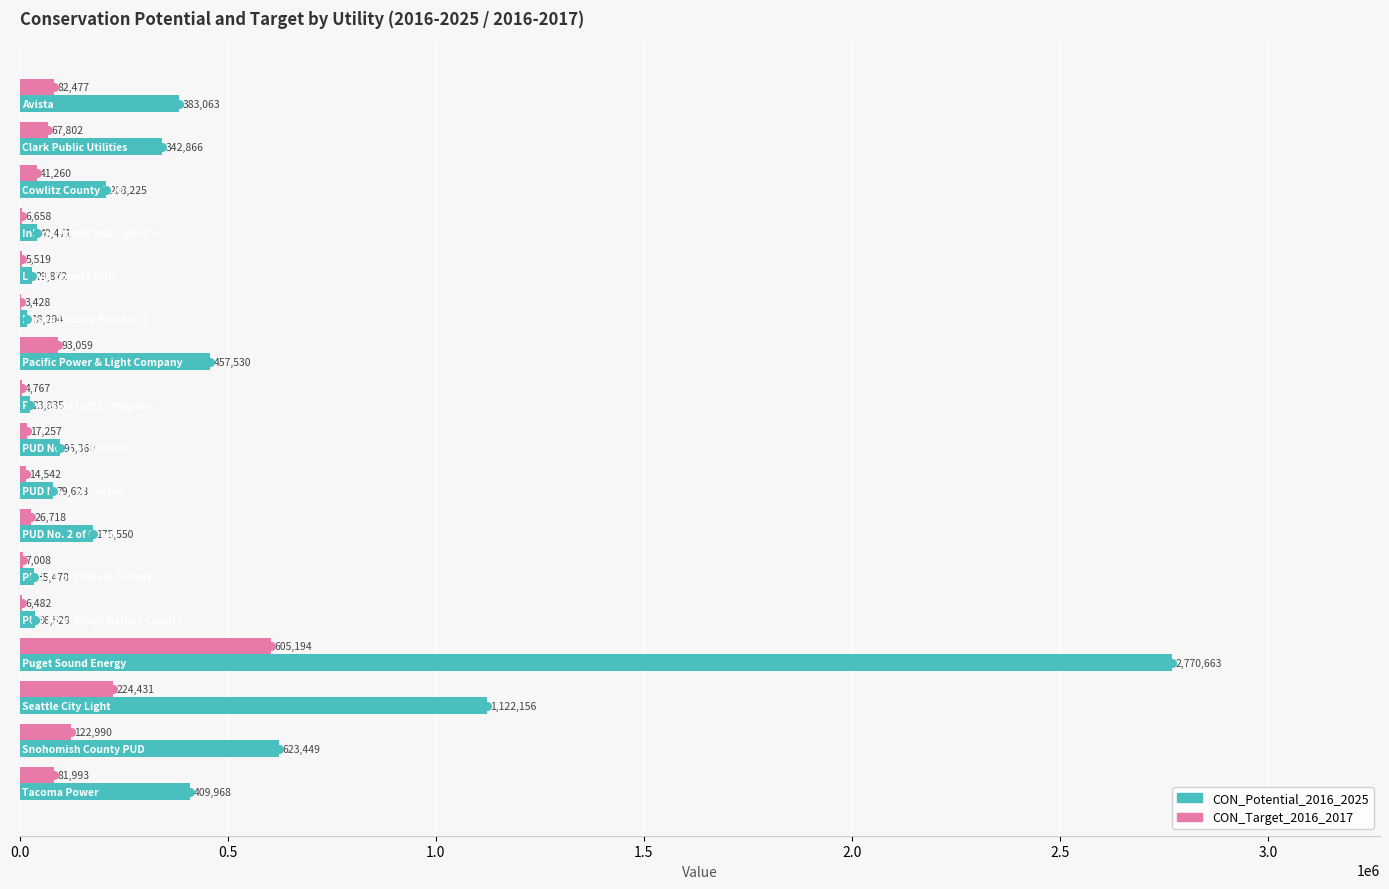

What is the maximum value shown in the chart?

2770663.0